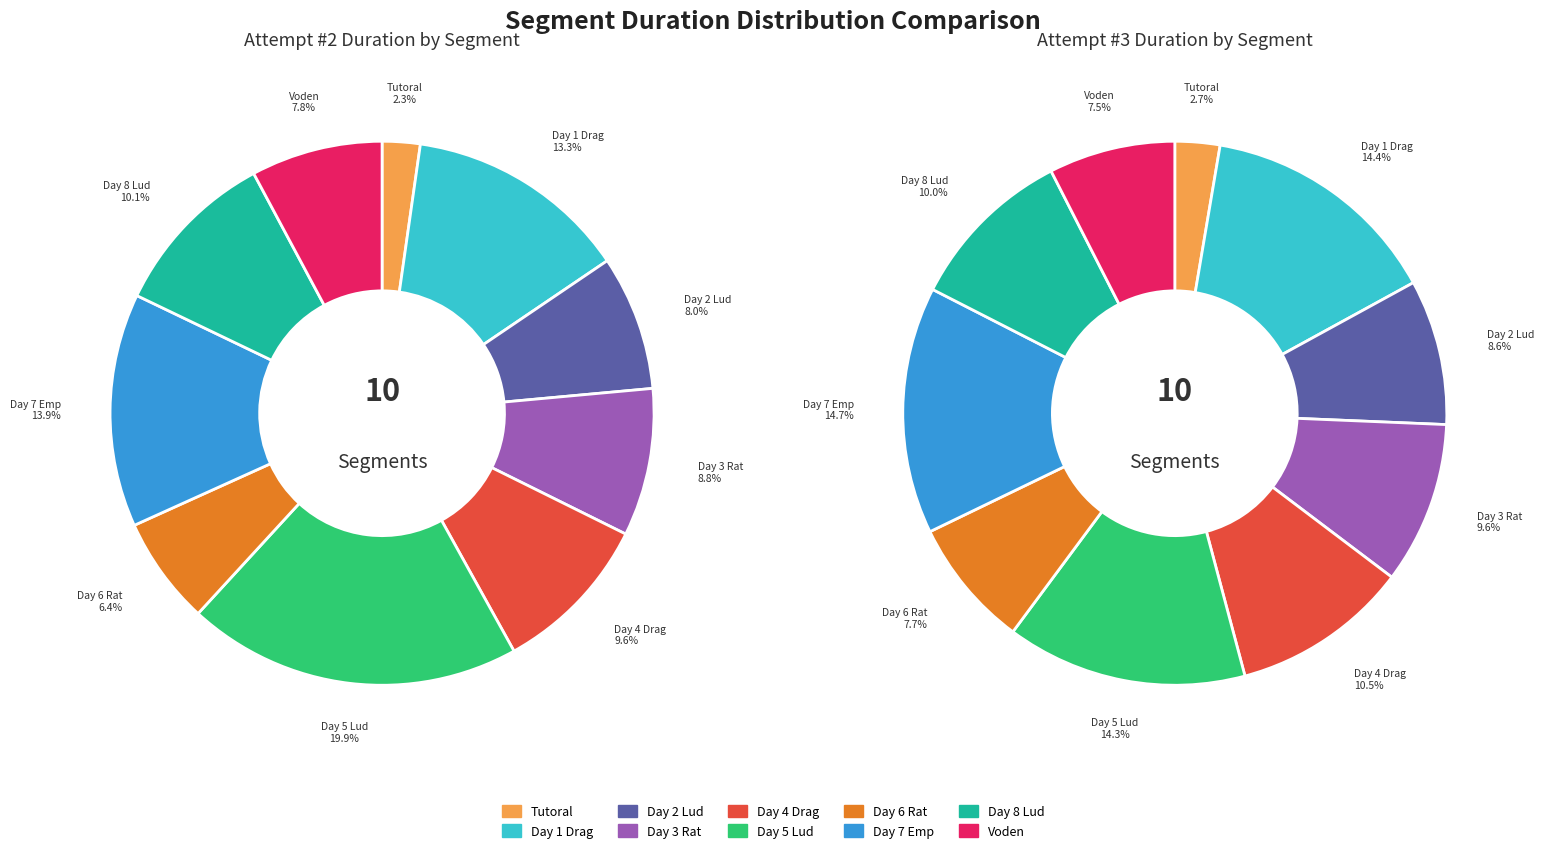

To the nearest percent, what percentage of the pie is Voden?

8%